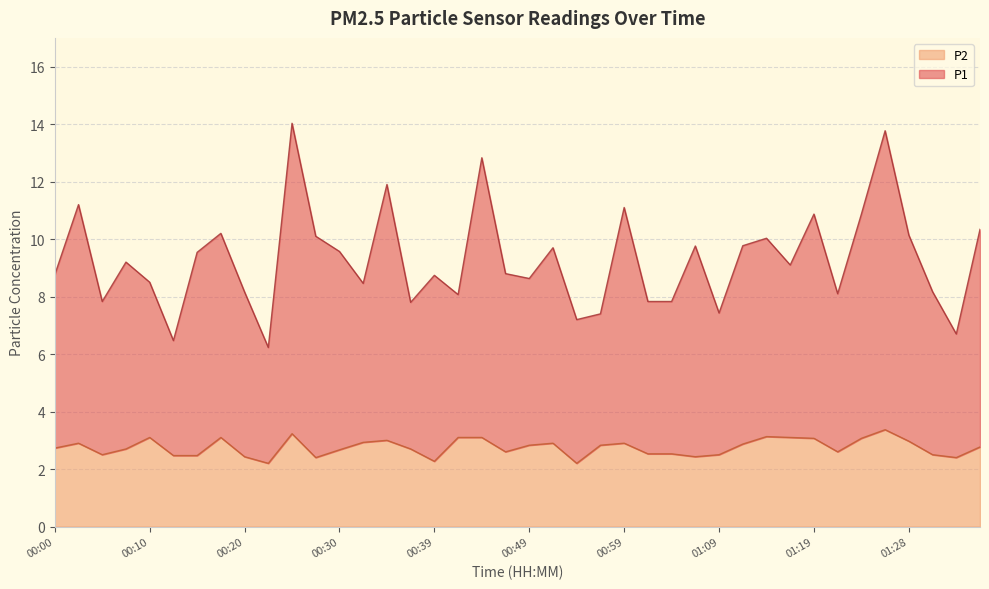

Which series has the largest total across all categories?

P1